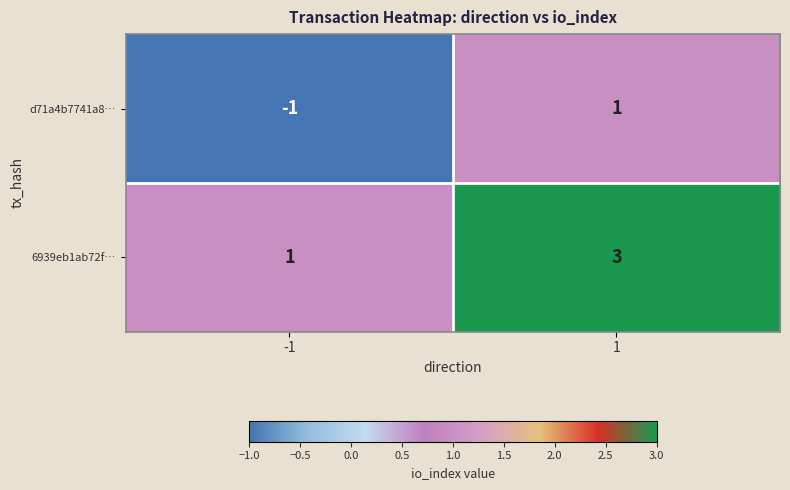

Count the number of categories in the chart.

2